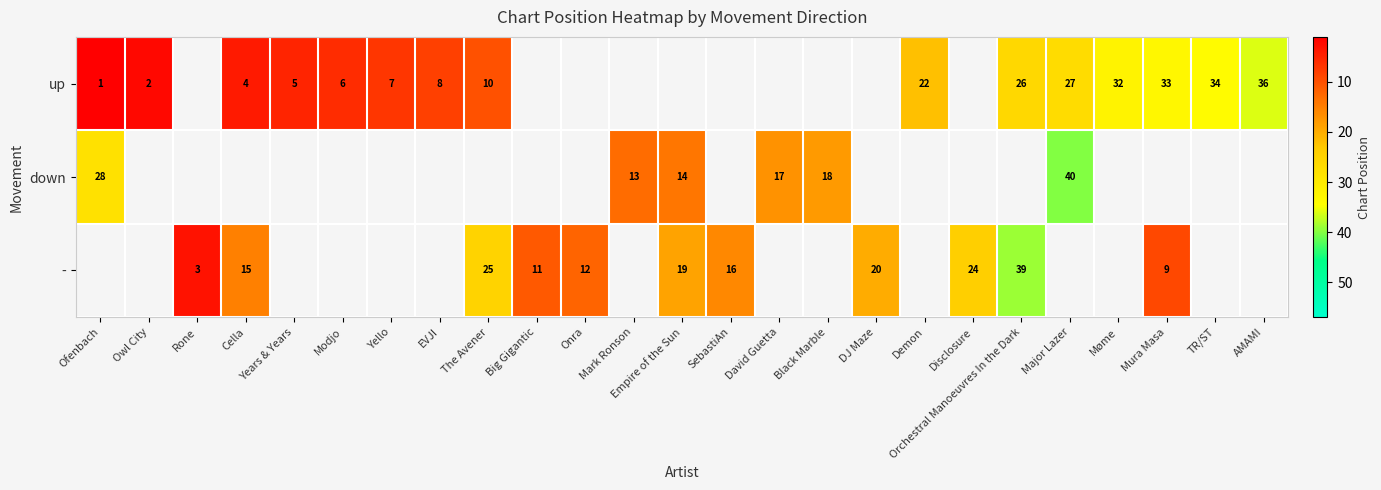

True or false: up has a value of 34 at TR/ST.

True